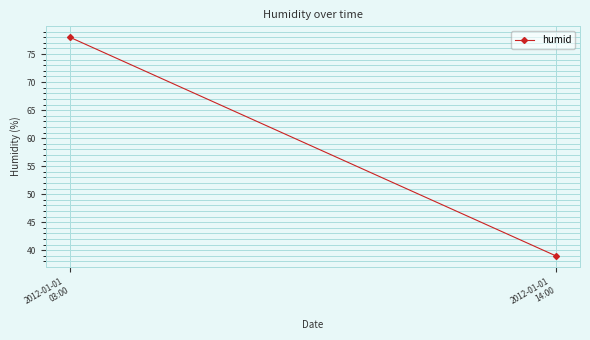

What is the change in value from 2012-01-01
03:00 to 2012-01-01
14:00?

-39